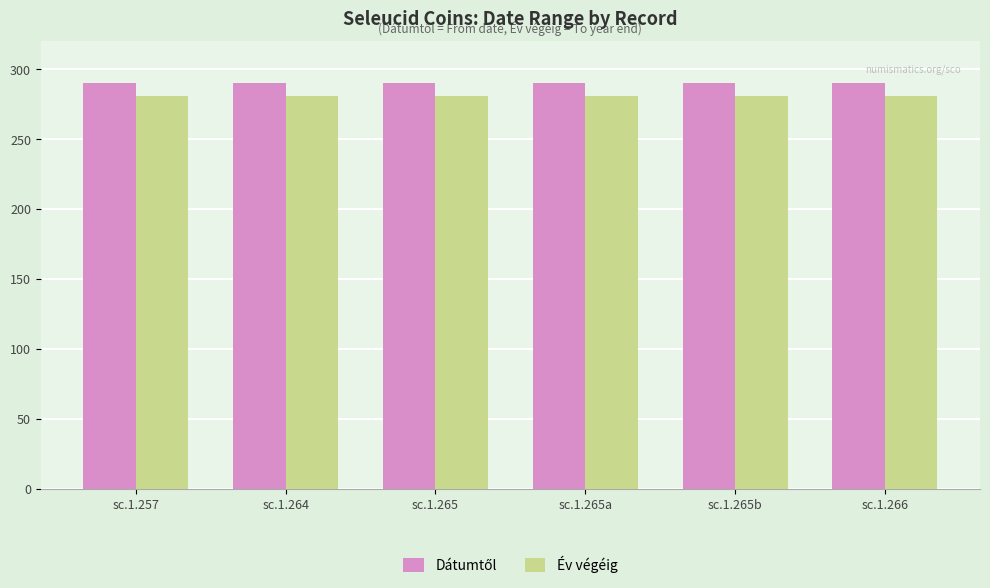

How many bars are there in total?

12